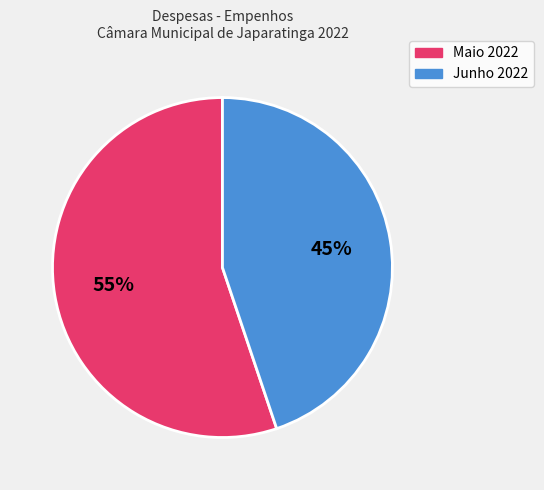

Does any single category account for the majority?

Yes